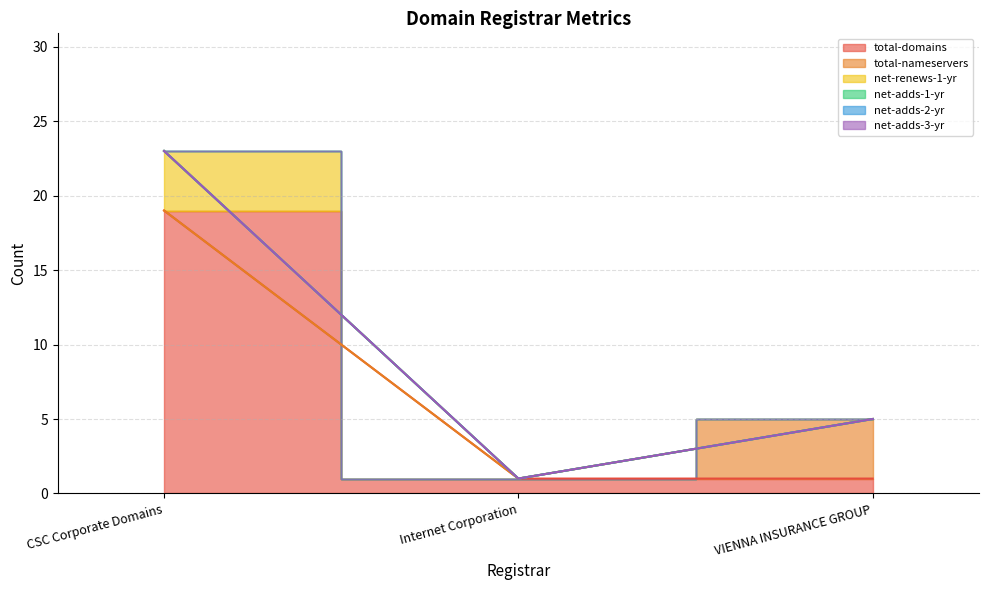

List the labels in order of net-adds-1-yr value, largest first.

CSC Corporate Domains, Internet Corporation, VIENNA INSURANCE GROUP